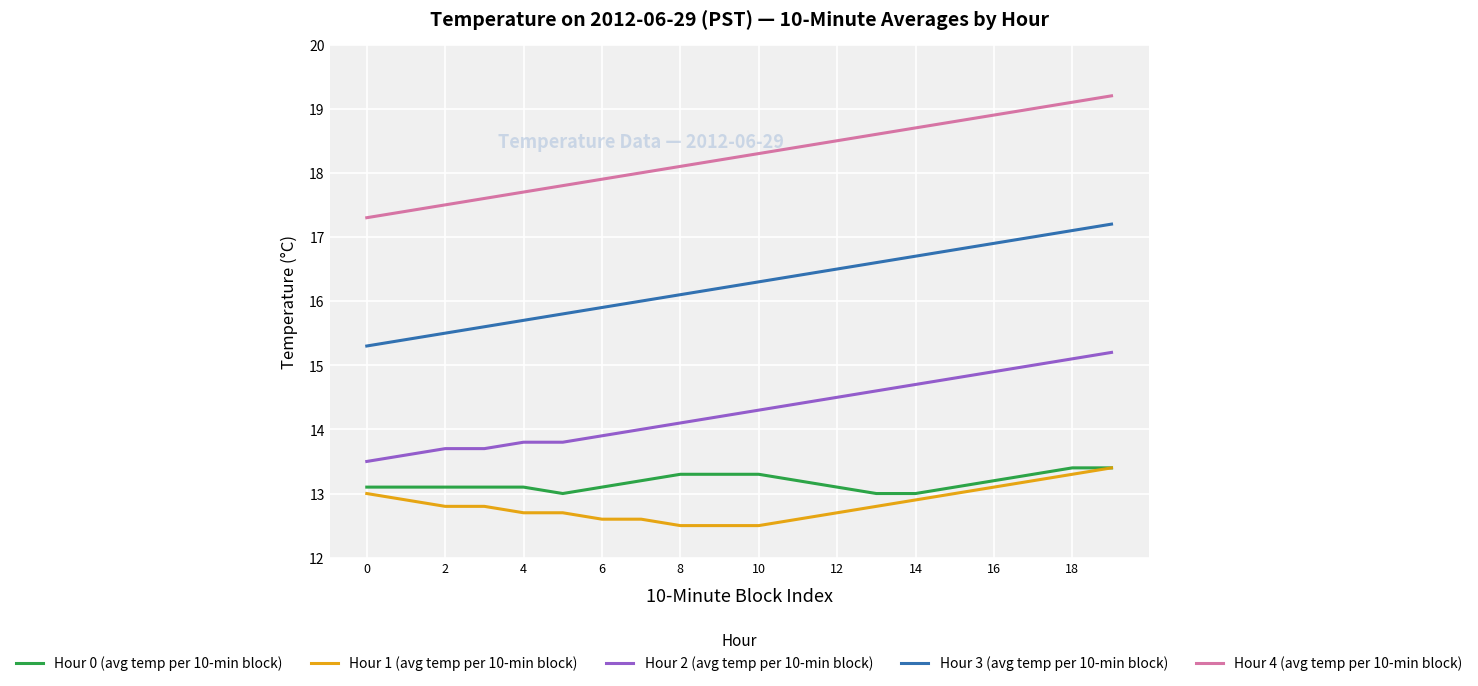

Which series has the largest total across all categories?

Hour 4 (avg temp per 10-min block)